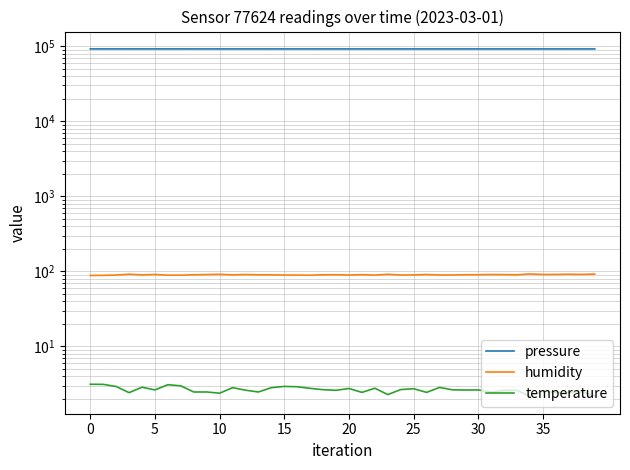

Which series changed the most between 30 and 30?

pressure